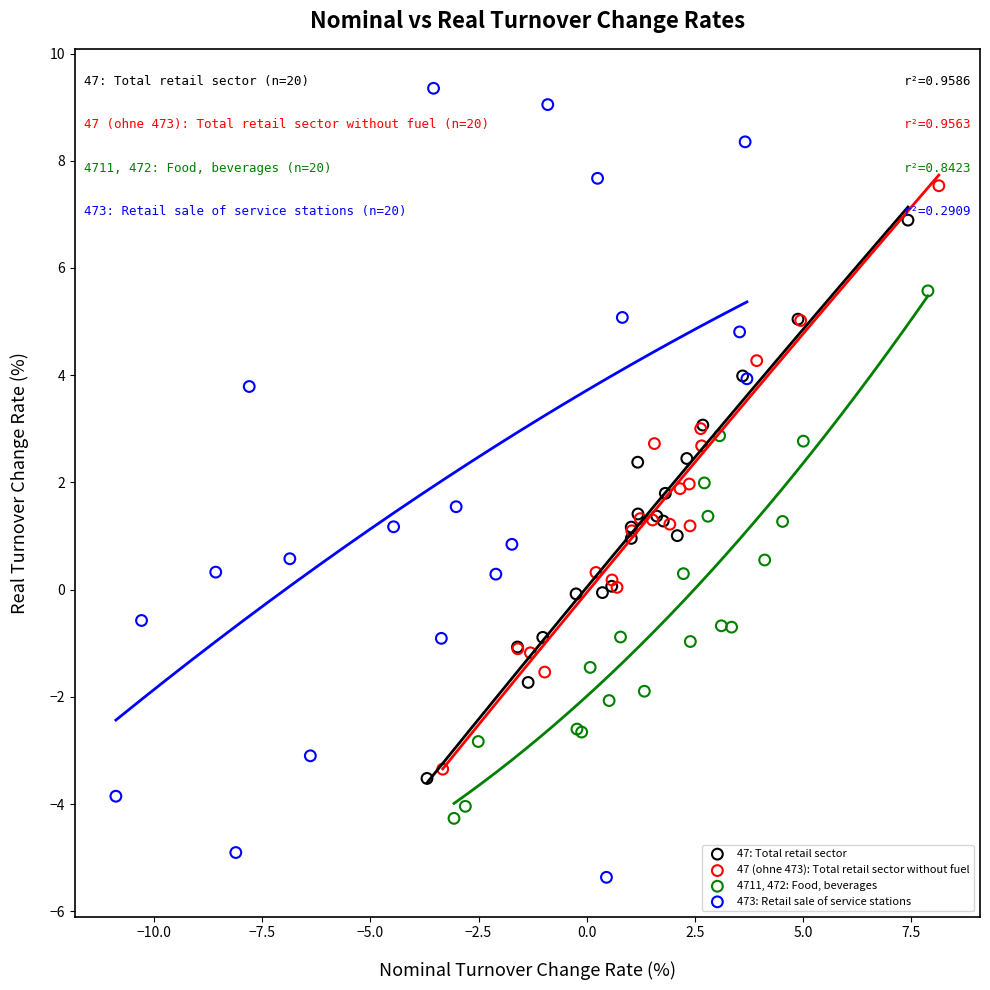

Which series has the widest spread of Y values?

473: Retail sale of service stations